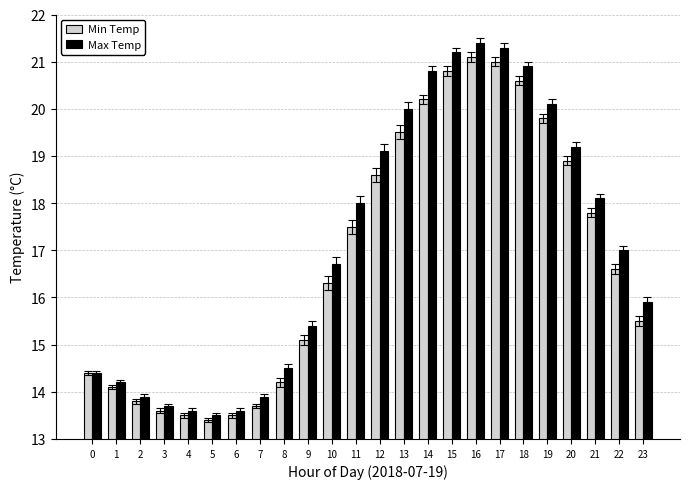

What is the greatest value displayed?

21.4